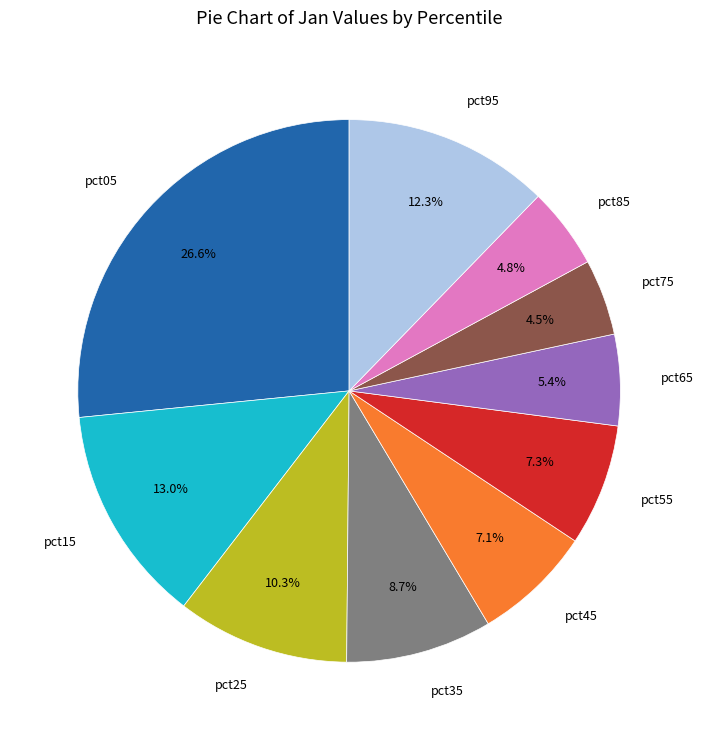

To the nearest percent, what is the combined percentage of pct55 and pct95?

20%